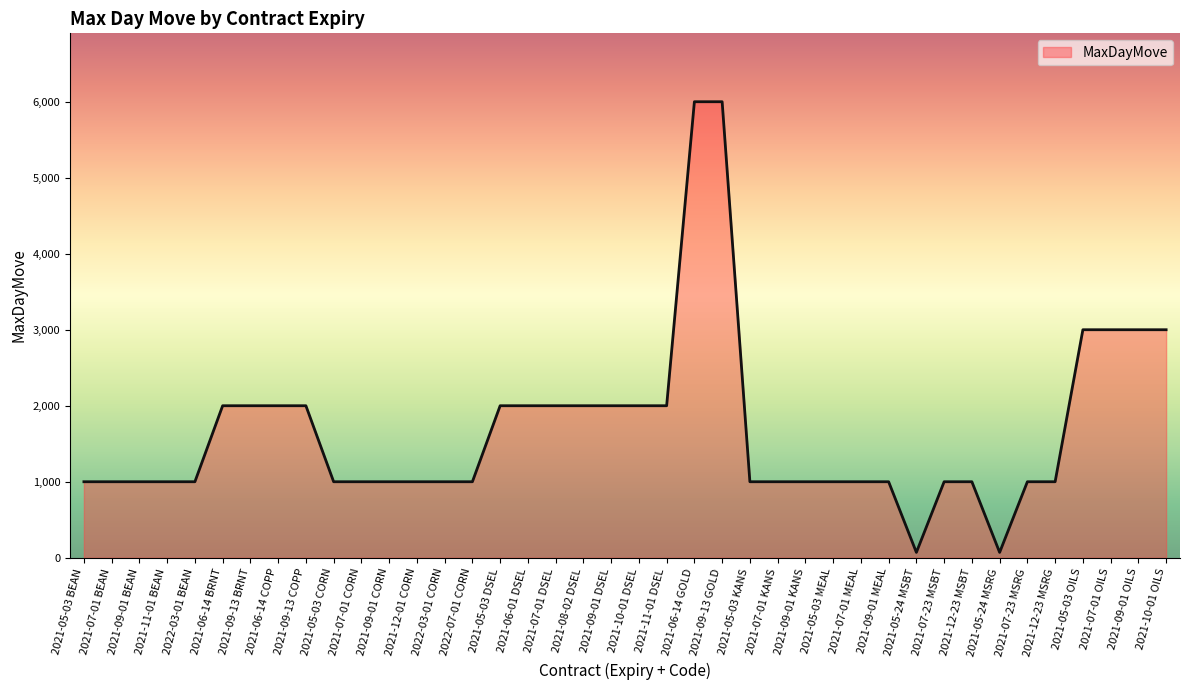

What is the difference between the maximum and minimum values?

5930